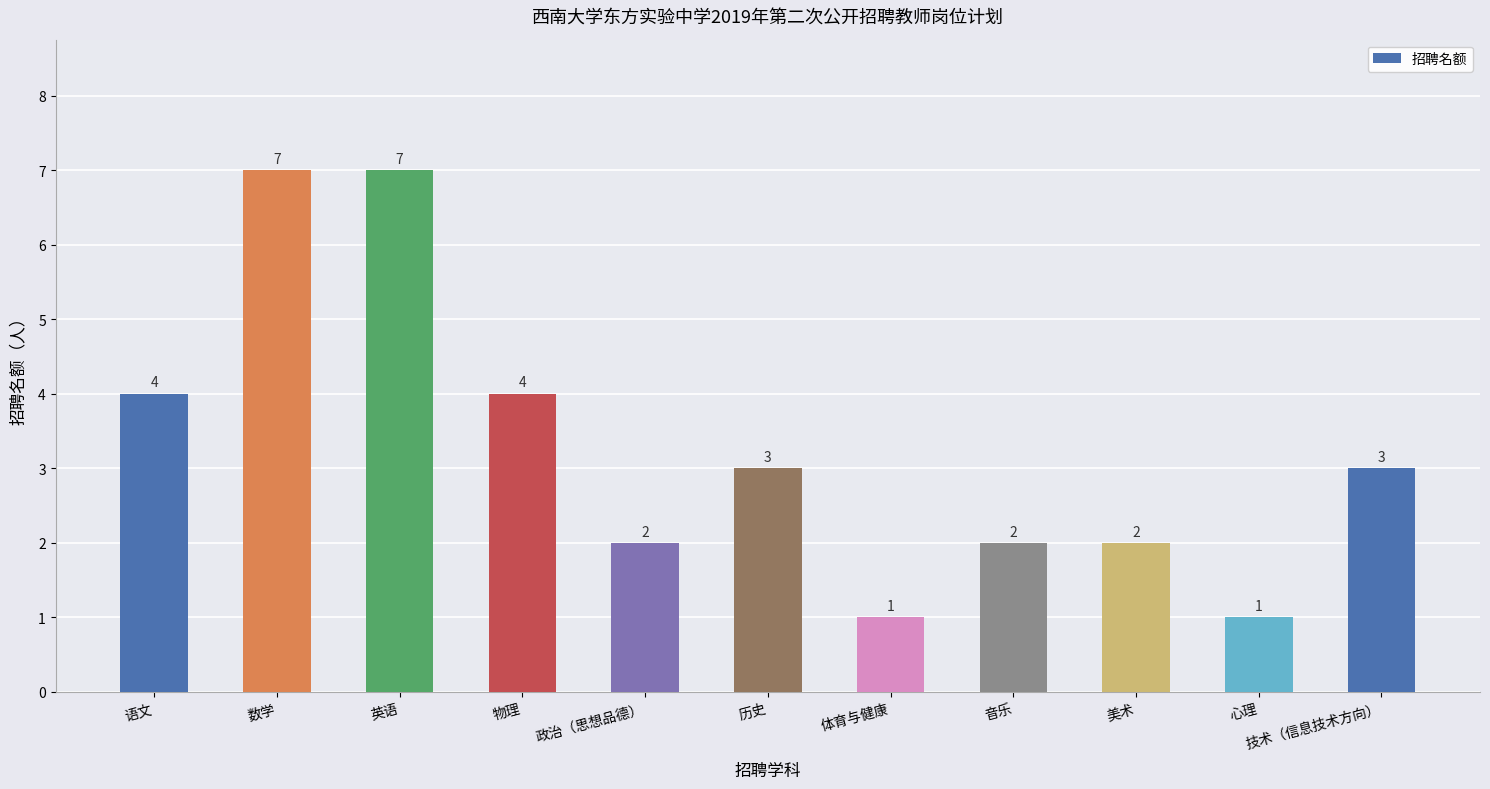

True or false: the data shows 5 at 技术（信息技术方向）.

False